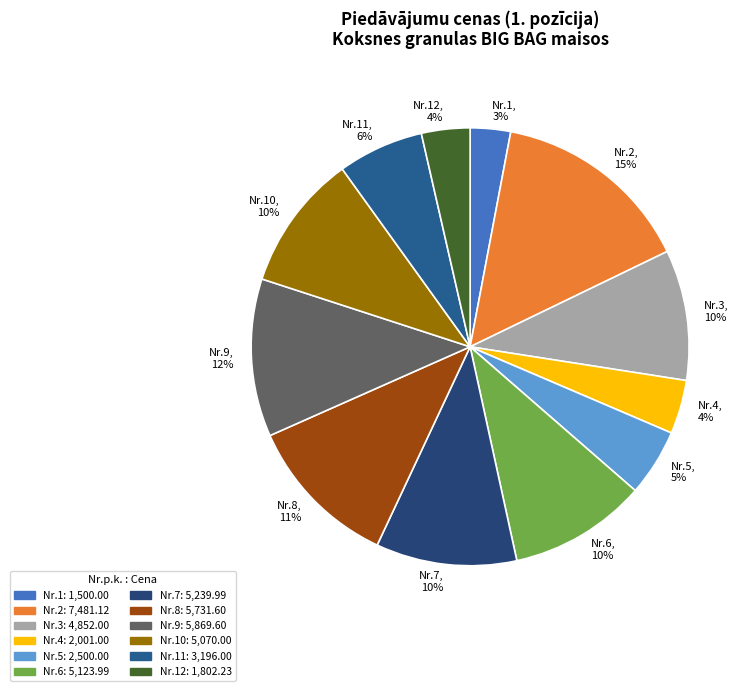

What is the ratio of the value at Nr.6, 10% to the value at Nr.5, 5%?

2.0